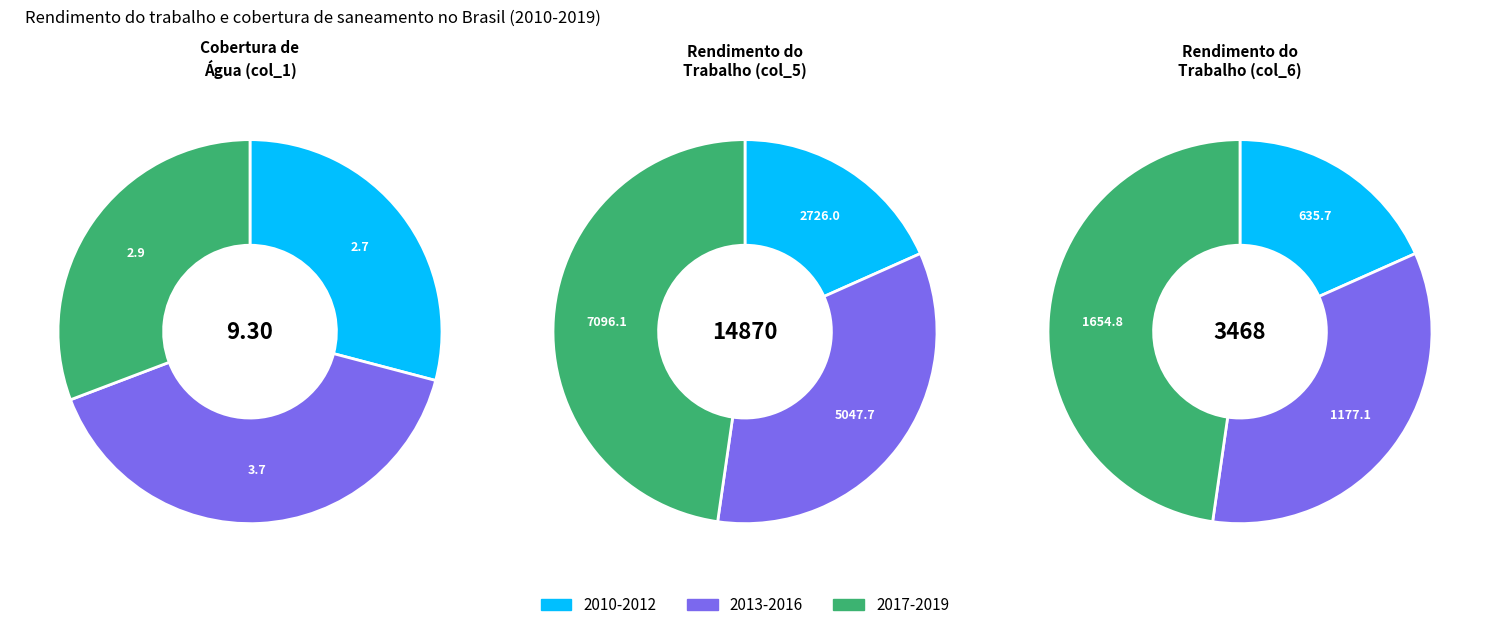

Which category has the smallest portion of the pie?

2010